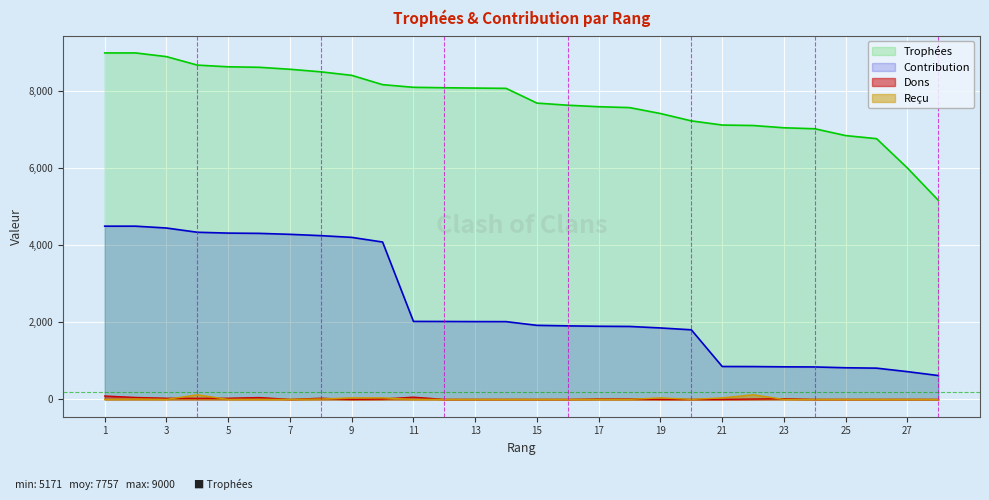

Is the value of Trophées at 8 greater than the value of Contribution at 15?

Yes